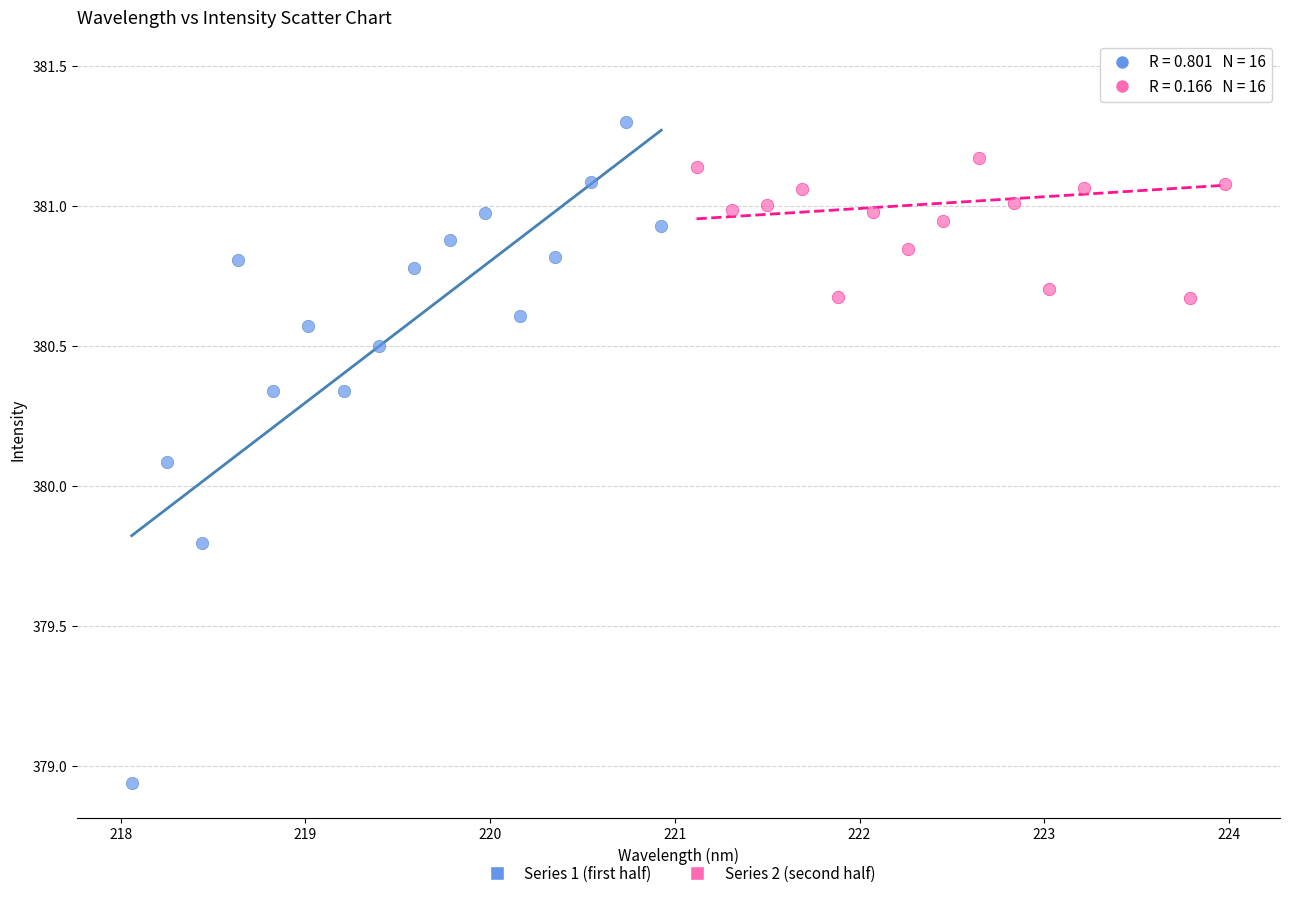

Which series reaches the minimum Y coordinate?

Series 1 (first half)